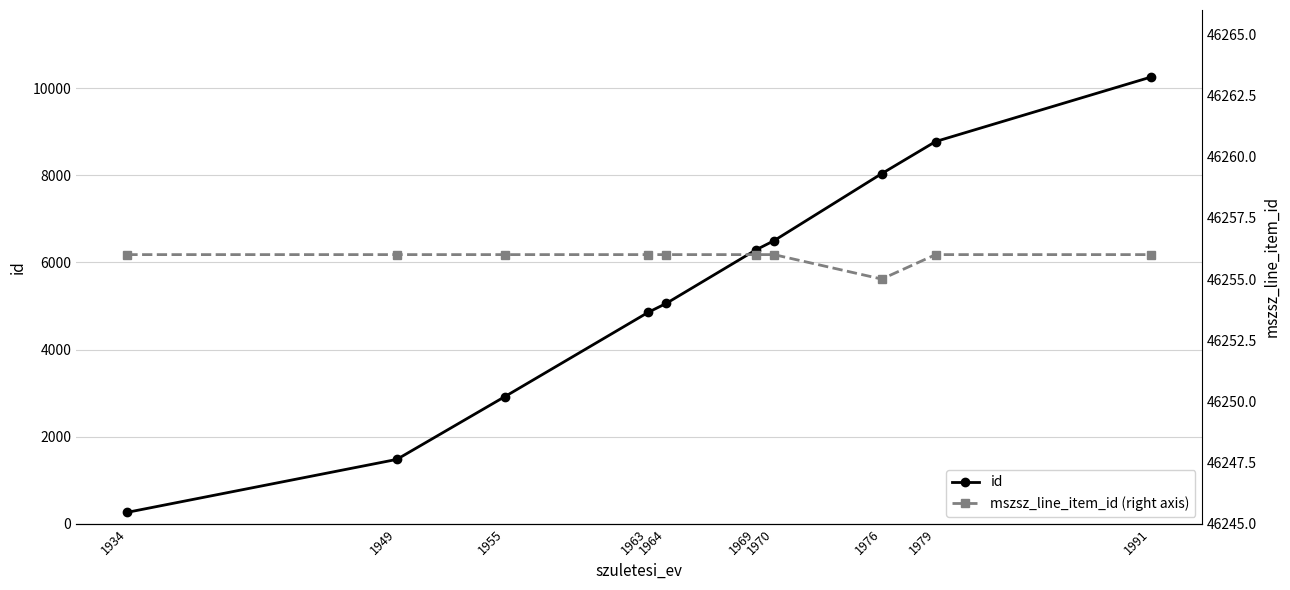

What value does the id series have at 1979, to the nearest 10?

8780